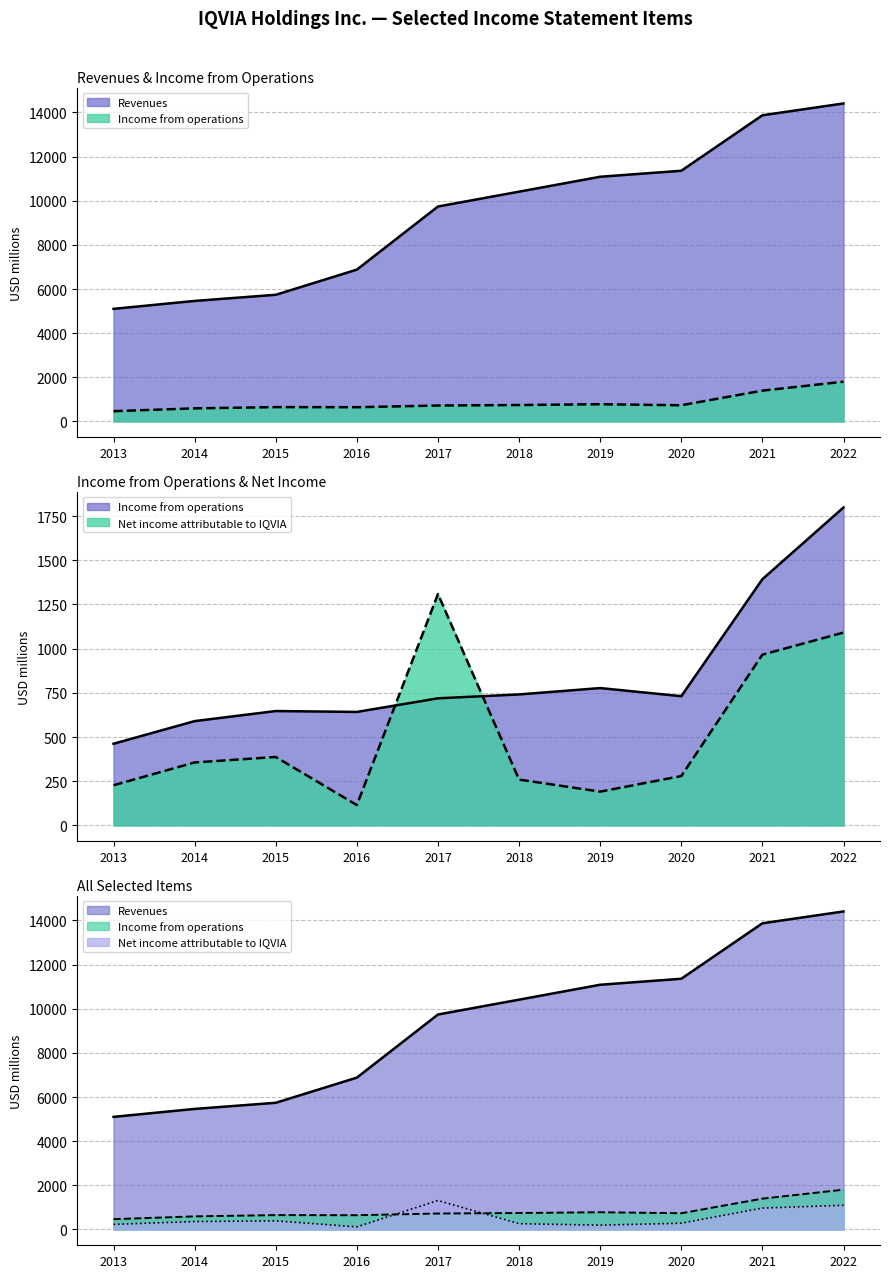

True or false: Revenues has more than 2 points higher than both neighbors.

False